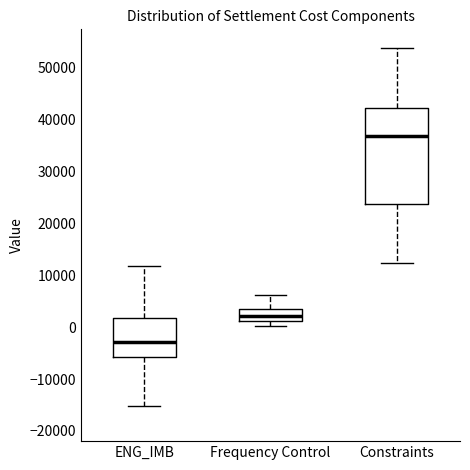

Which box's median line is the lowest?

ENG_IMB